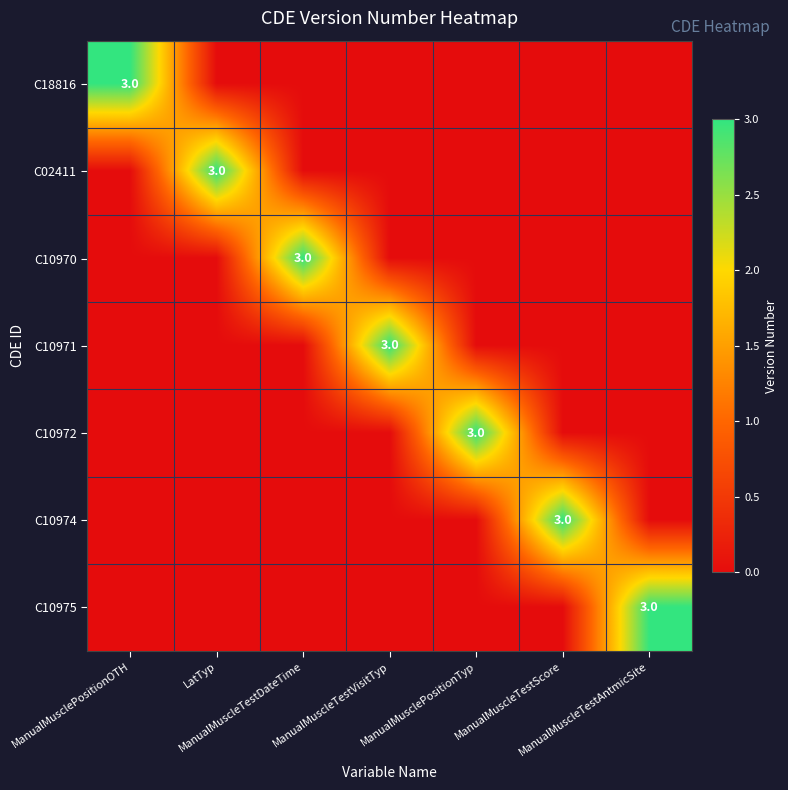

True or false: C18816 has a value of 0 at ManualMuscleTestDateTime.

True